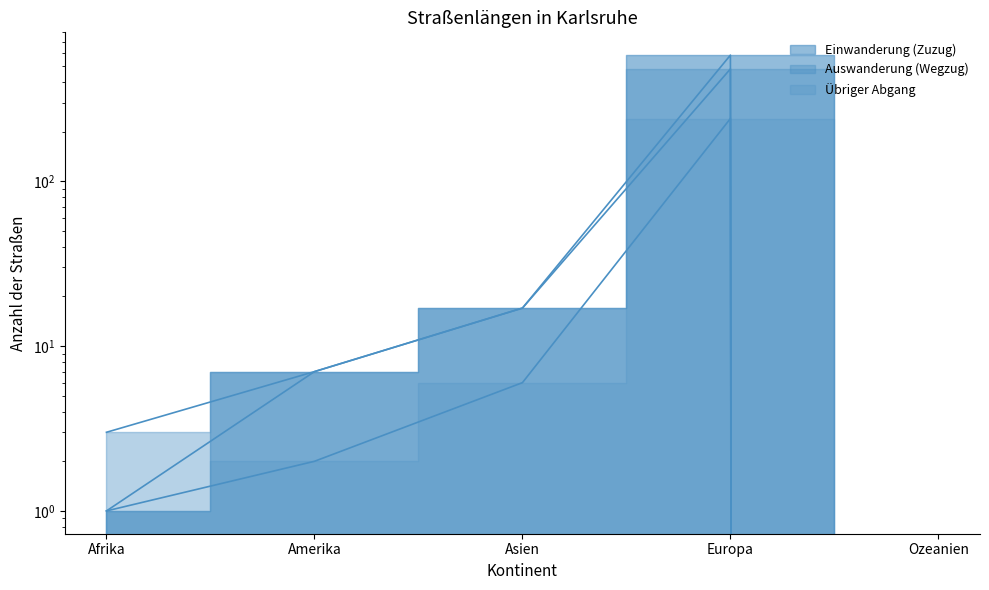

What is the value of the Übriger Abgang point at the 2nd from the left?

2